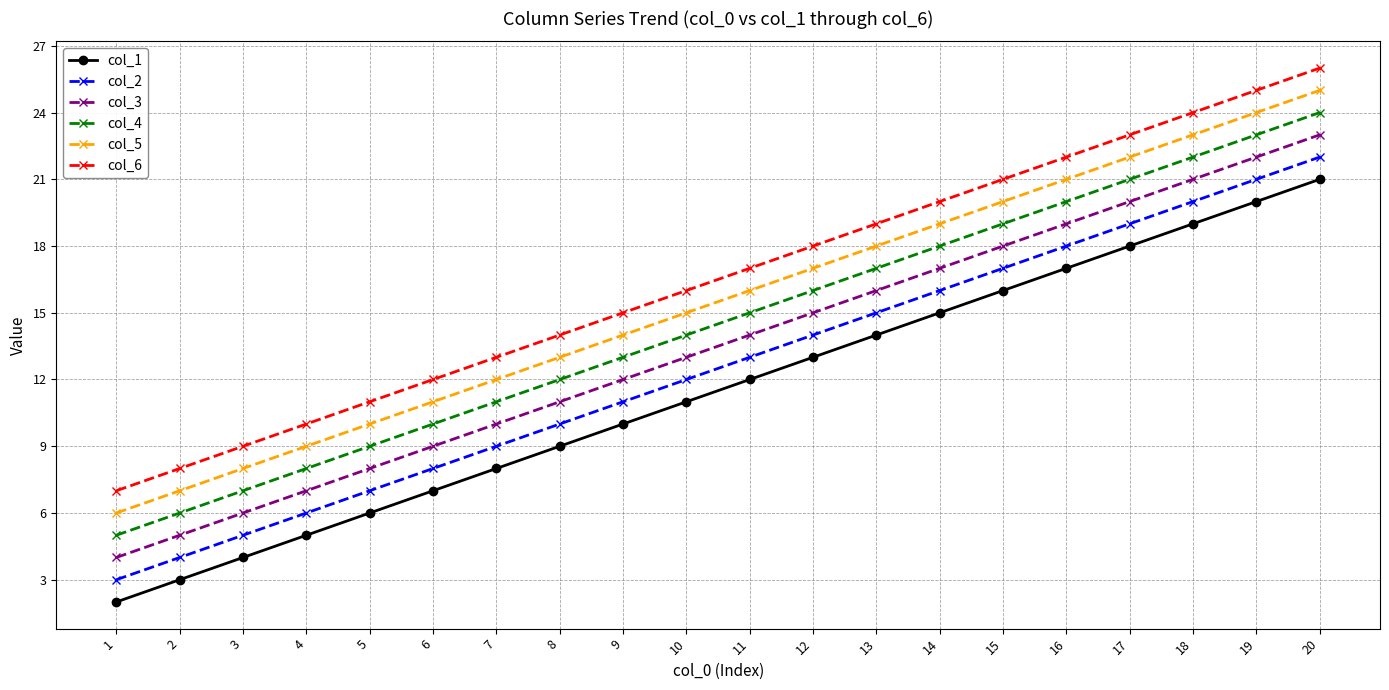

Rank the series by their average value, from highest to lowest.

col_6, col_5, col_4, col_3, col_2, col_1